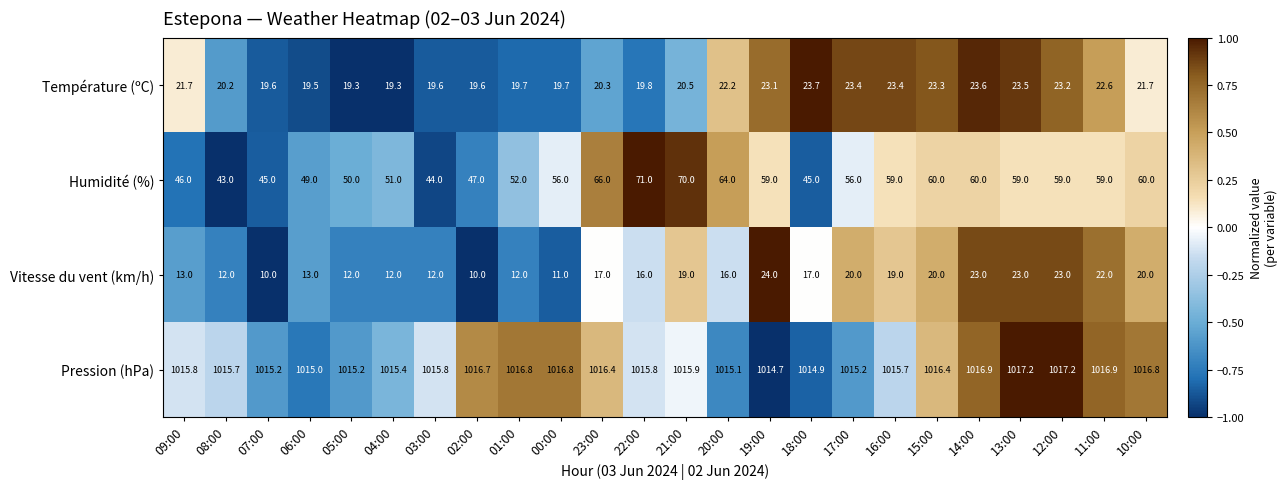

Where is Pression (hPa) nearest to the value 1015?

06:00